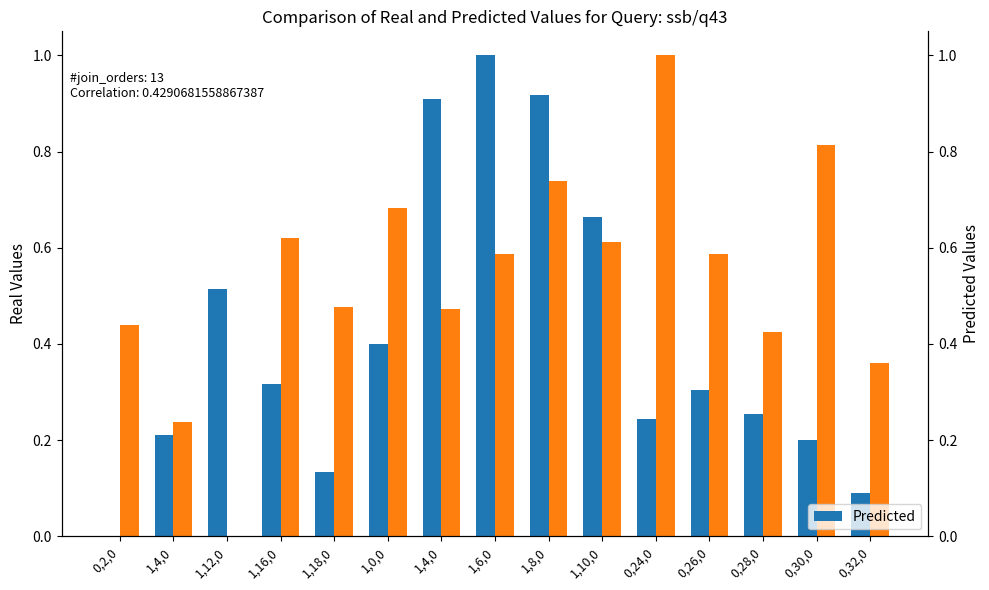

Count the number of categories in the chart.

15